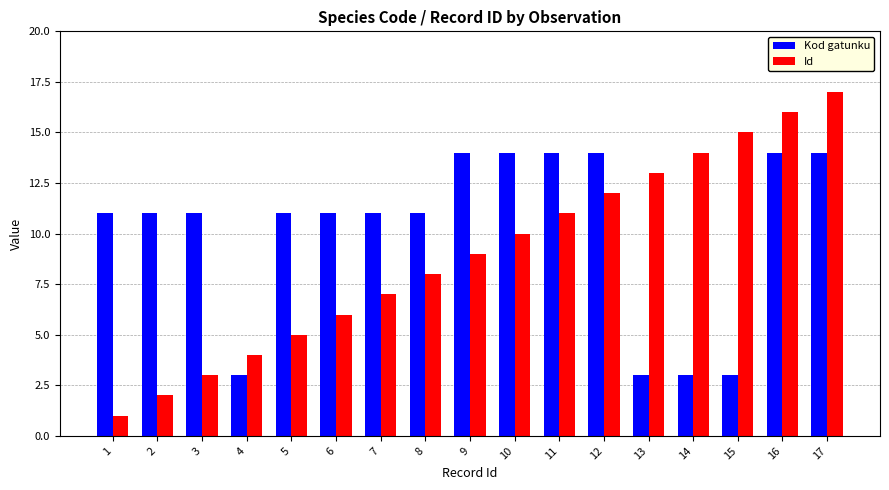

How many data points does each series have?

17